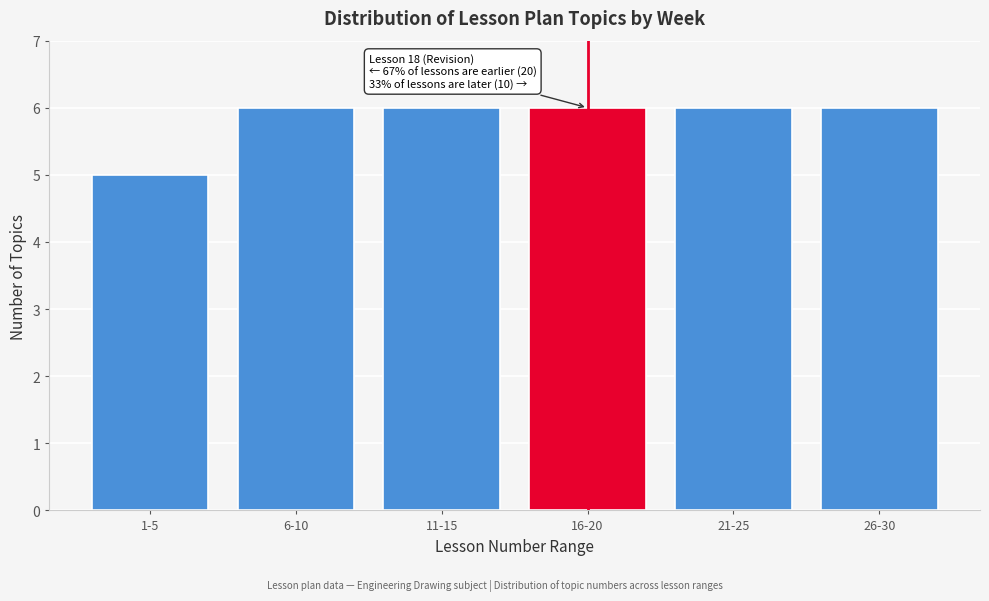

Reading right to left, extract all data points from this chart.

26-30=6	21-25=6	16-20=6	11-15=6	6-10=6	1-5=5